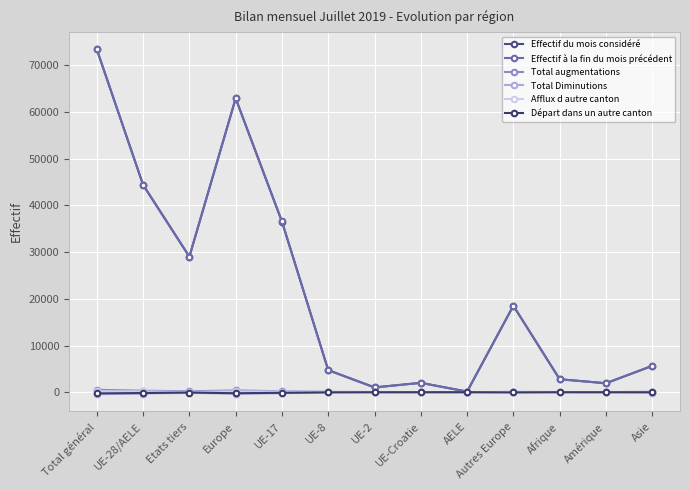

Which label corresponds to the largest value in the chart?

Total général